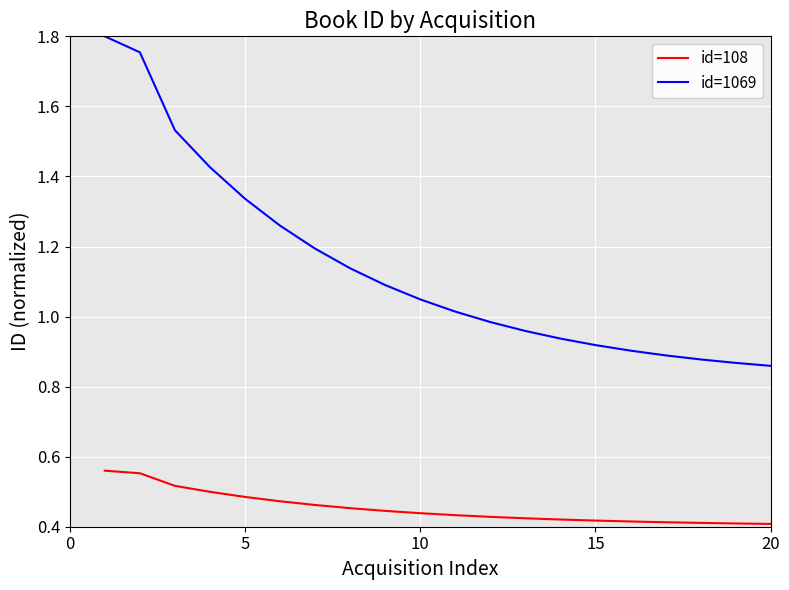

What are all the series names shown in the legend?

id=108, id=1069